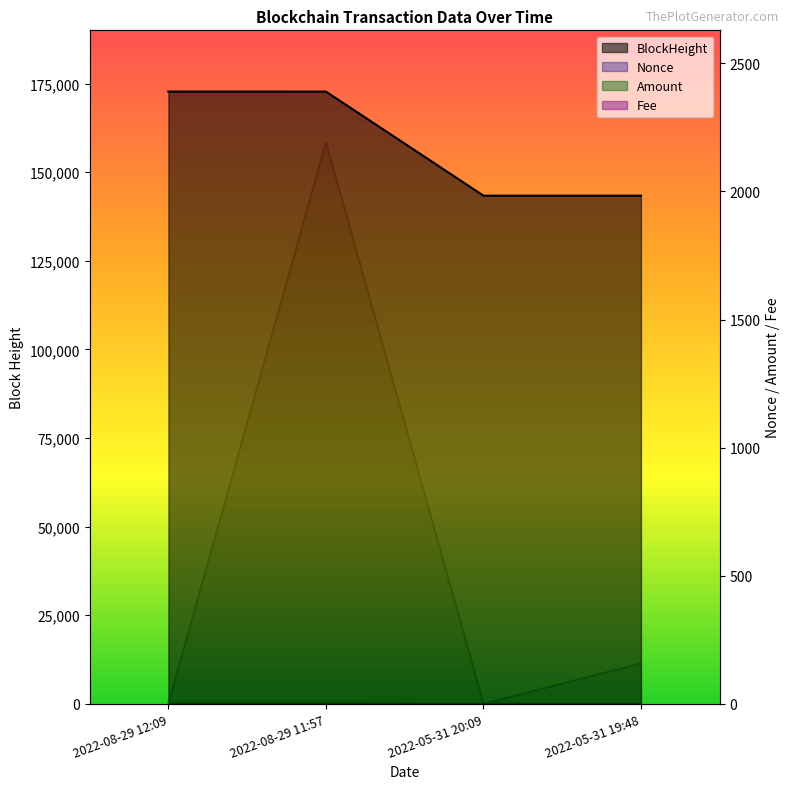

The Amount series shows 2.7 at 2022-08-29 12:09. True or false?

False